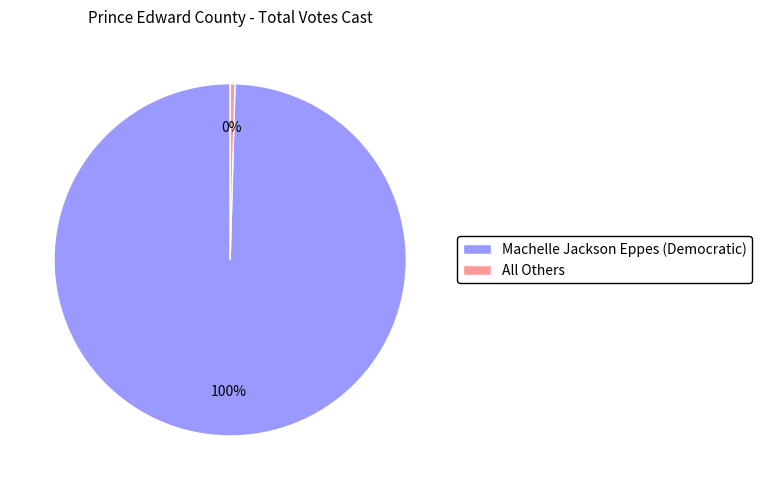

To the nearest percent, what percentage of the pie is Machelle Jackson Eppes (Democratic)?

100%